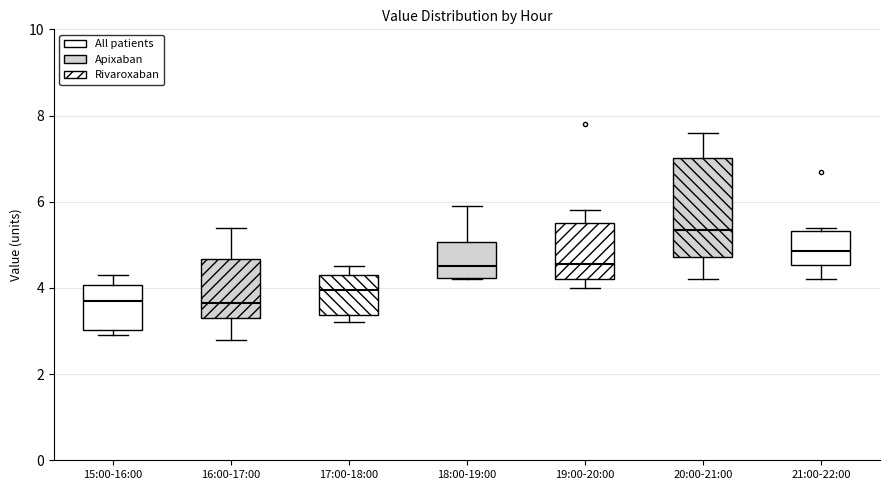

Reading left to right, transcribe this box plot: for each box, give where its median line is, the range the box spans, and where its two whiskers end, as read against the y-axis. The values are not printed on the chart, so give them approximately, as read against the axis.

15:00-16:00: median 3.8, box 3.0 to 4.0, whiskers 3.0 (just below the box's lower edge) to 4.4
16:00-17:00: median 3.6, box 3.4 to 4.6, whiskers 2.8 to 5.4
17:00-18:00: median 4.0, box 3.4 to 4.4, whiskers 3.2 to 4.6
18:00-19:00: median 4.6, box 4.2 to 5.0, whiskers 4.2 to 6.0
19:00-20:00: median 4.6, box 4.2 to 5.6, whiskers 4.0 to 5.8
20:00-21:00: median 5.4, box 4.8 to 7.0, whiskers 4.2 to 7.6
21:00-22:00: median 4.8, box 4.6 to 5.4, whiskers 4.2 to 5.4 (just above the box's upper edge)